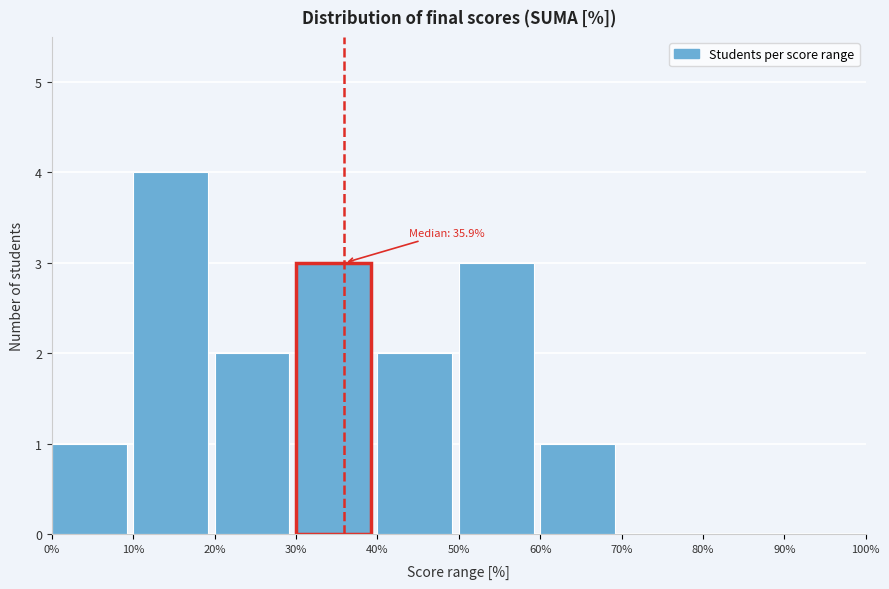

Over which range of the x-axis is the bar tallest?

10% to 20%